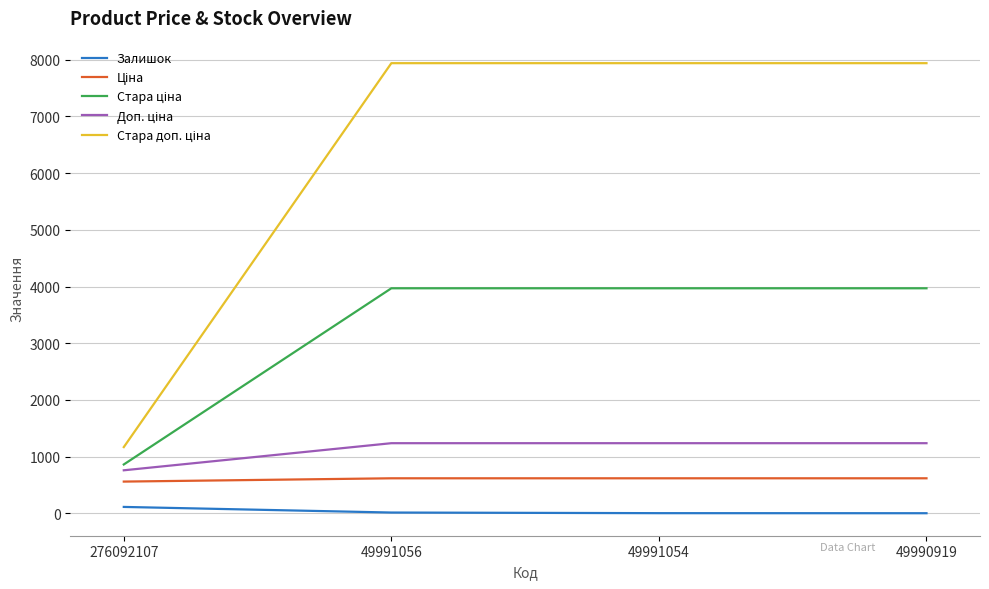

What is the greatest value displayed?

7940.0